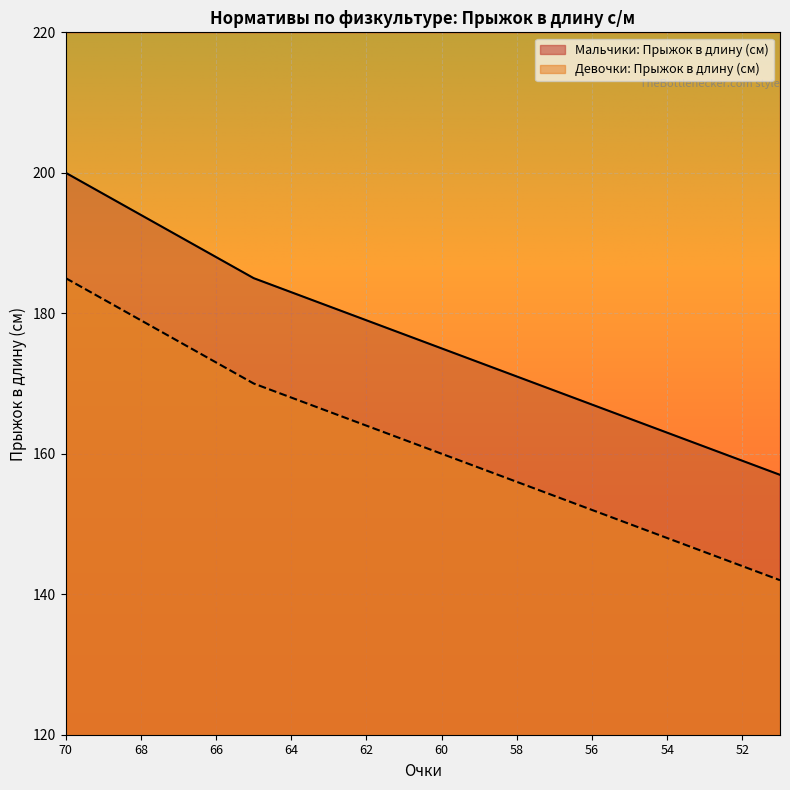

At how many categories does at least one series exceed 156?

20